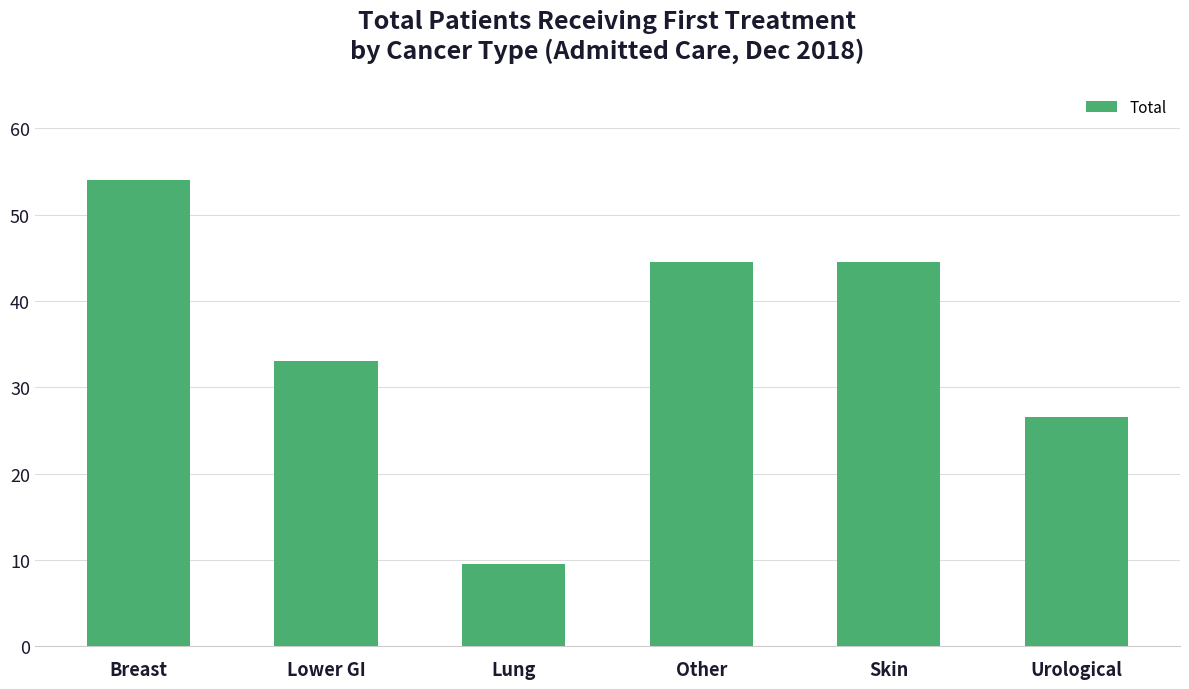

Which label corresponds to the smallest value in the chart?

Lung